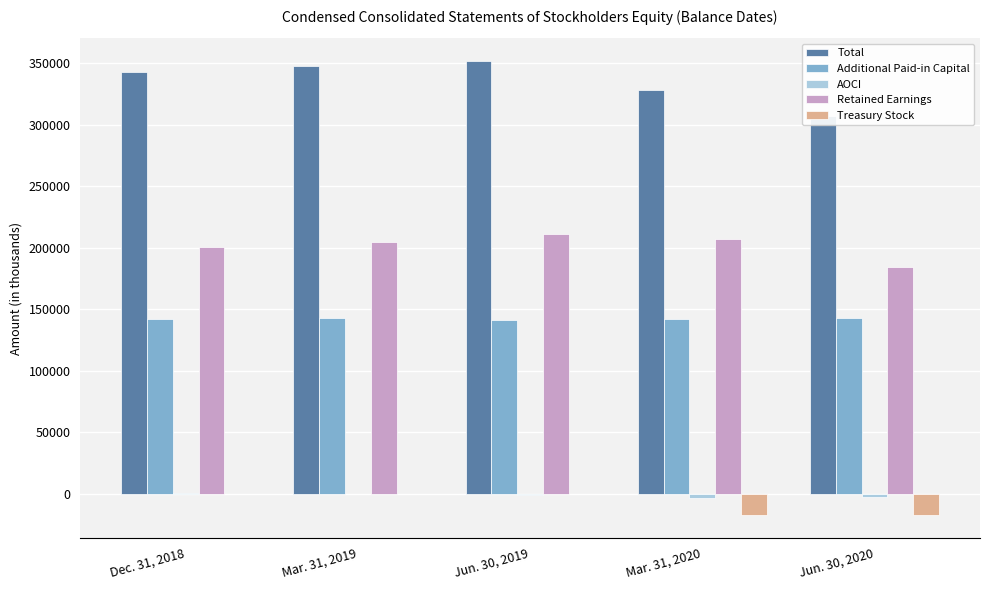

What is the spread (max minus min) of values at Dec. 31, 2018?

343142